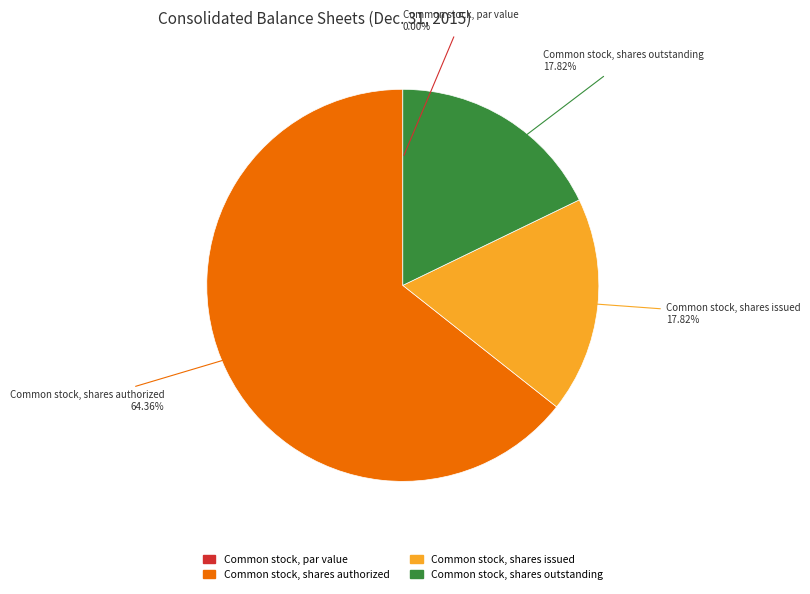

Which category has the biggest portion of the pie?

Common stock, shares authorized